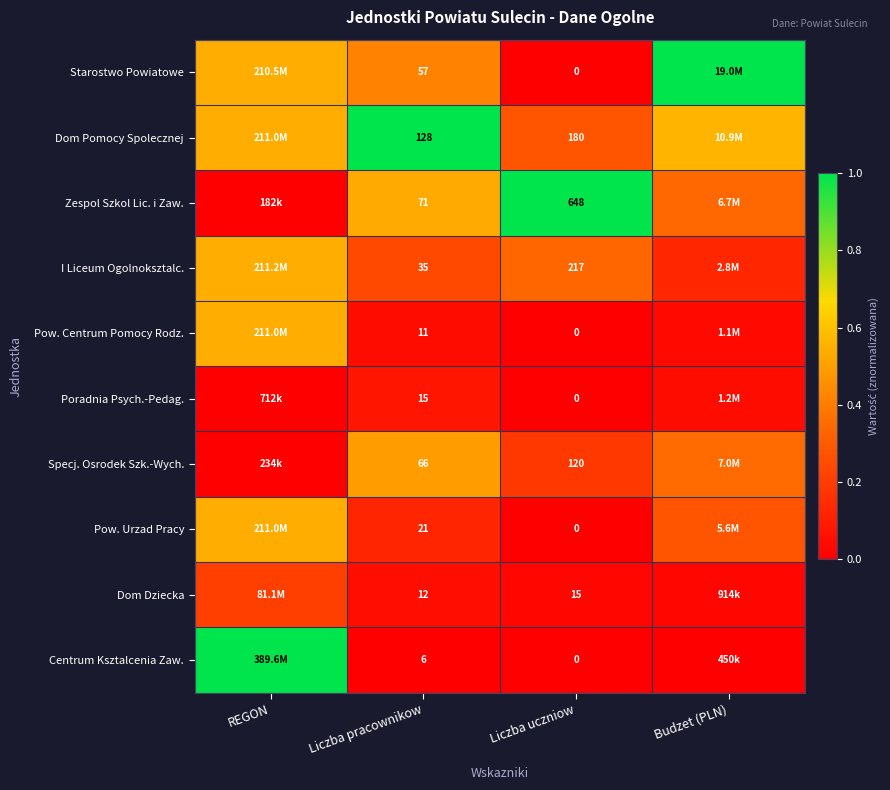

Is the value of Pow. Centrum Pomocy Rodz. at Liczba uczniow greater than the value of Pow. Urzad Pracy at Liczba pracownikow?

No